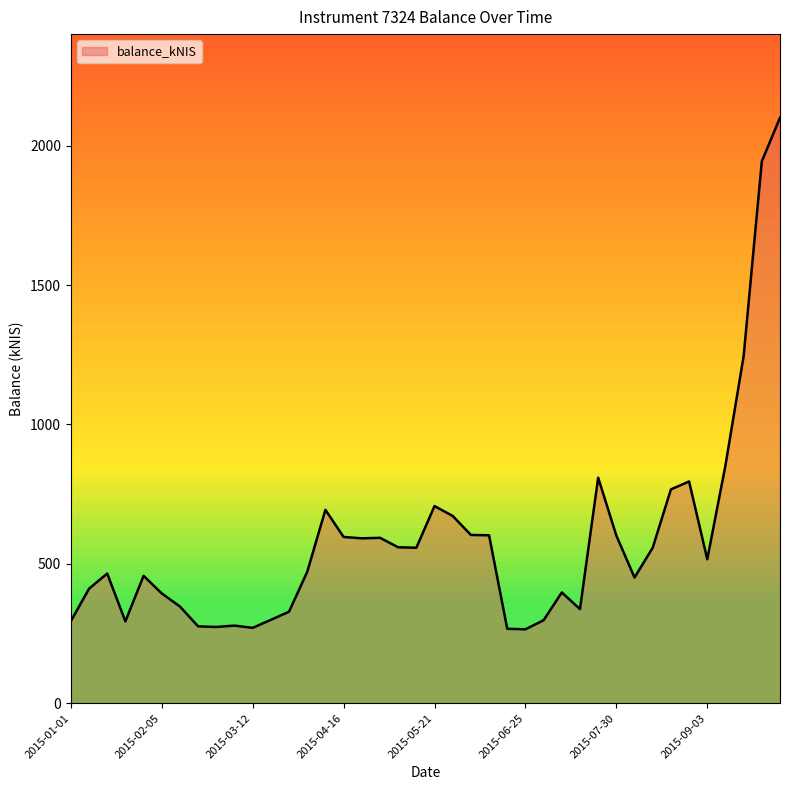

What is the difference between the maximum and minimum values?

1834.8